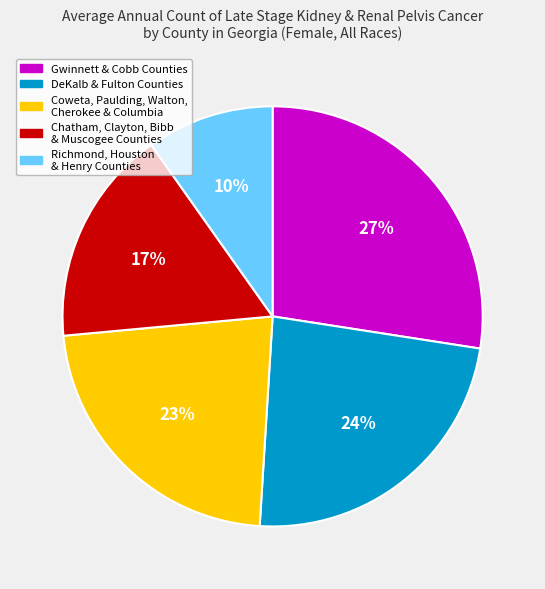

How many slices are in this pie chart?

5